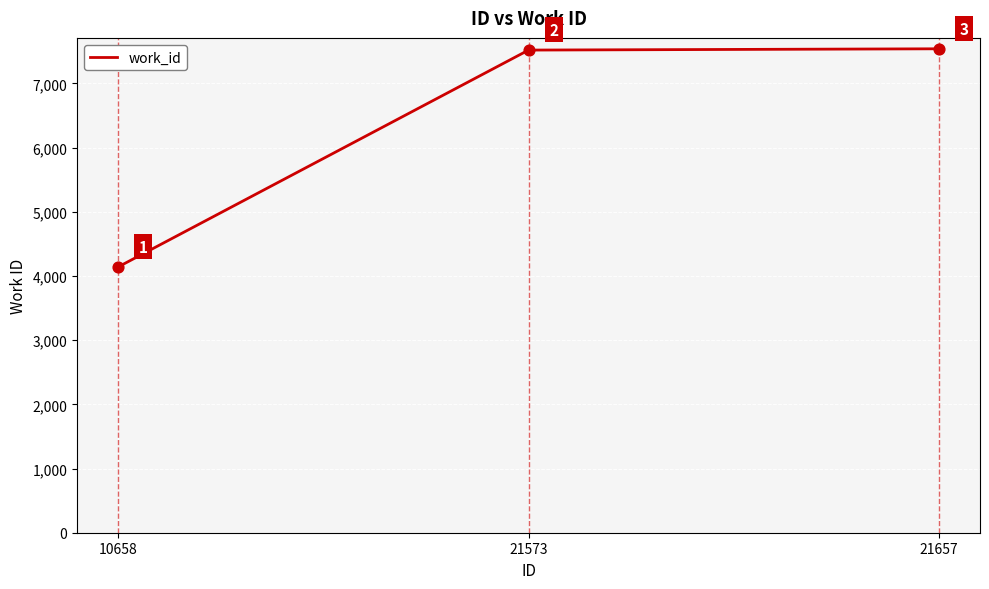

Between 10658 and 21573, which is larger?

21573